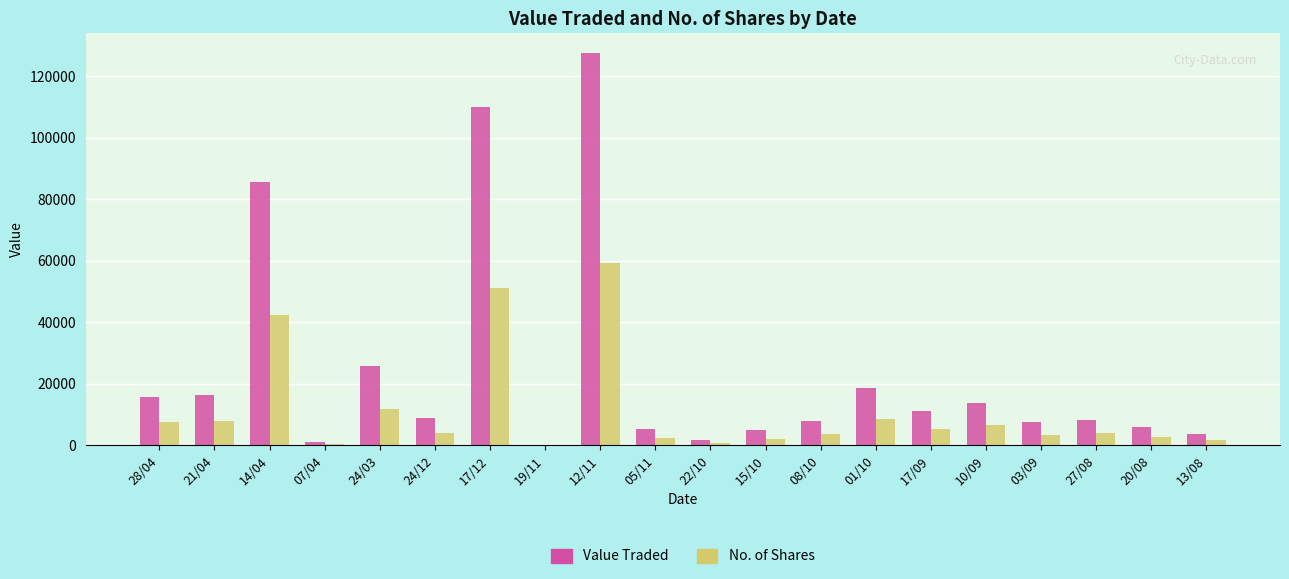

How many groups of bars are there?

20